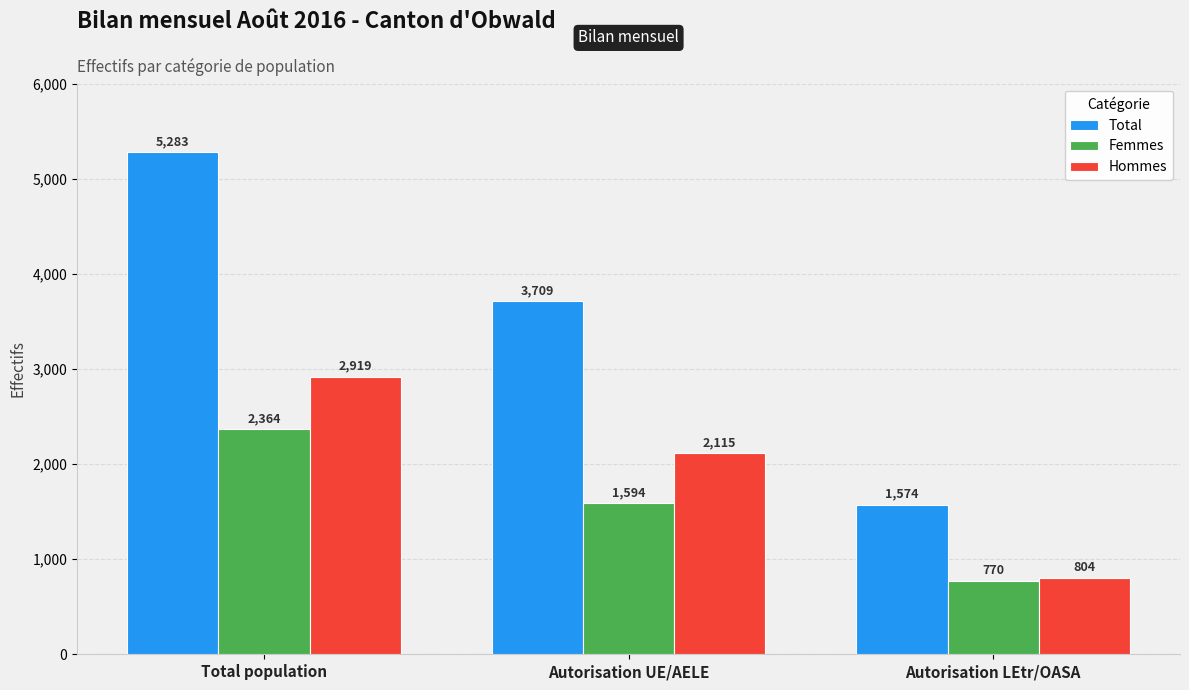

At how many categories does at least one series exceed 4227?

1